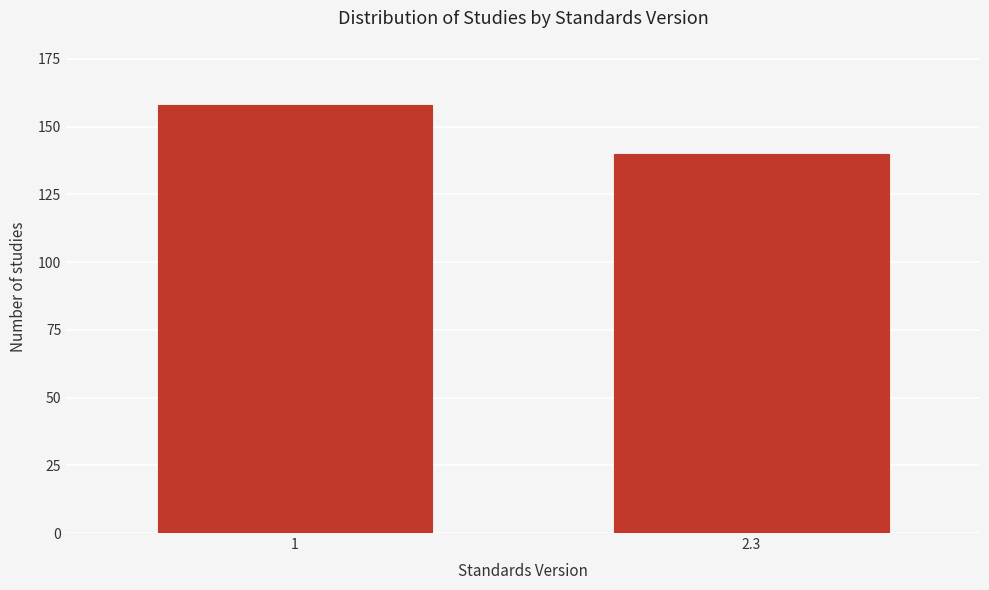

Reading left to right, list all the values displayed in this chart.

158	140